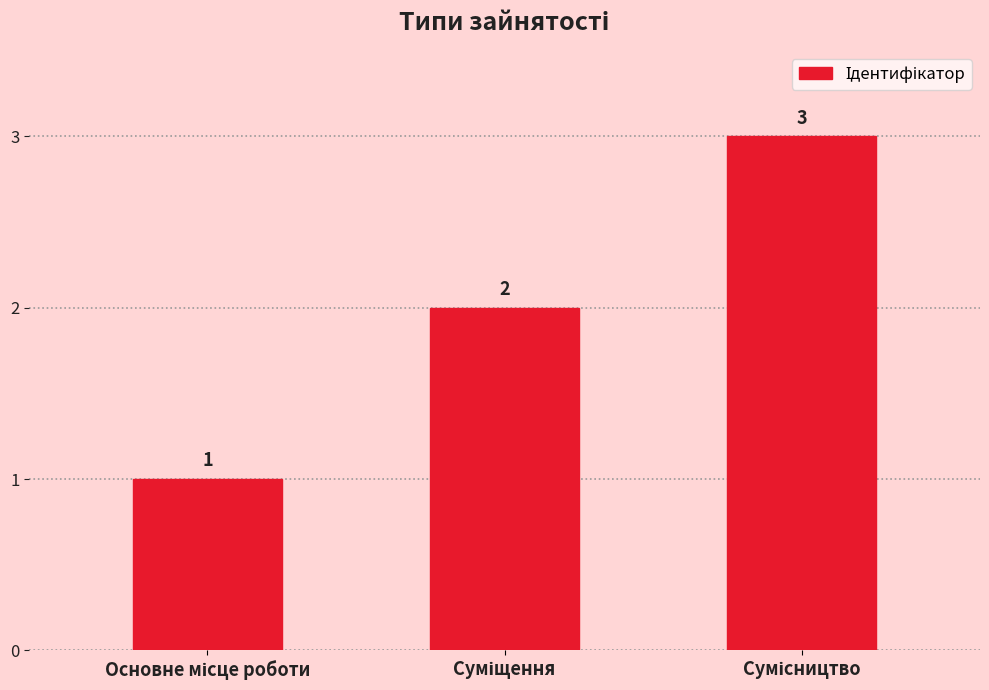

What is the sum of all values?

6